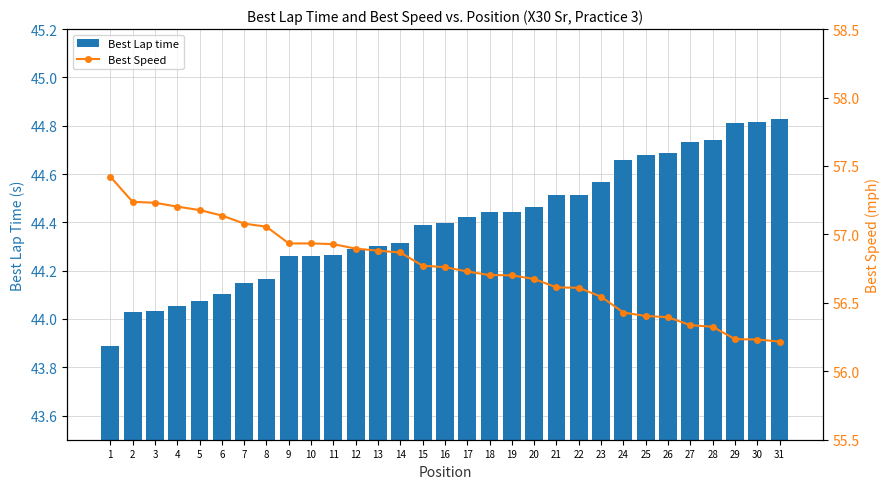

Which has a higher value, 9 or 5?

9